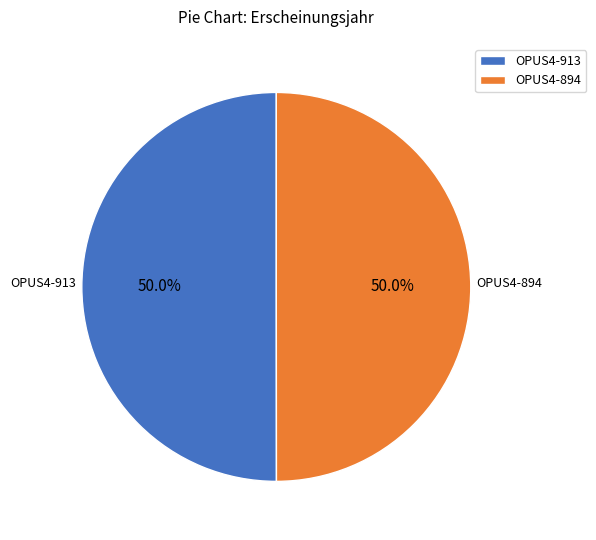

What percentage is the OPUS4-894 slice, to the nearest percent?

50%